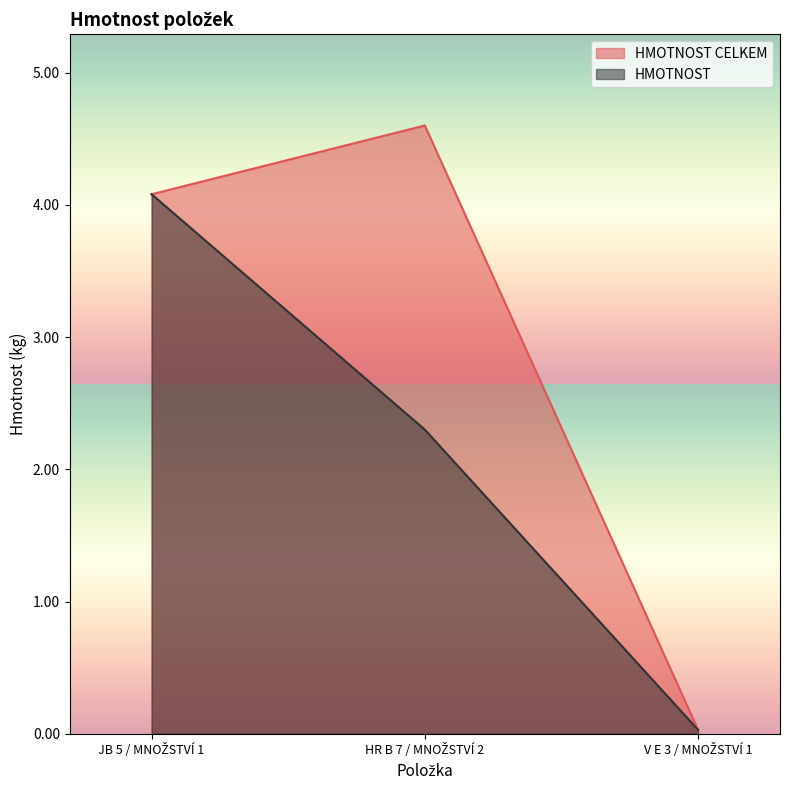

The value of HMOTNOST CELKEM at HR B 7 / MNOŽSTVÍ 2 is 4.6. True or false?

True